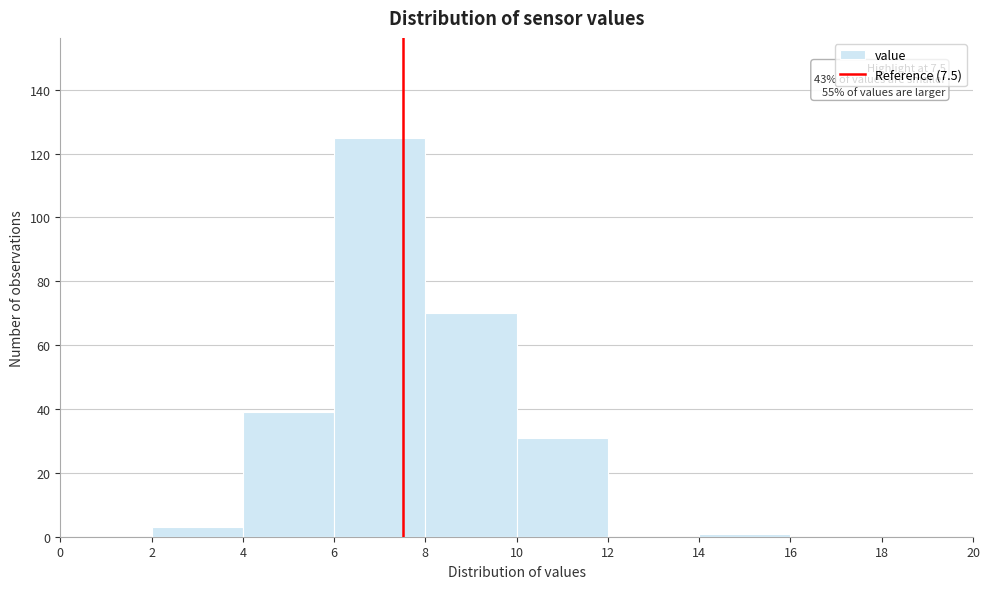

Over which range of the x-axis is the bar tallest?

6 to 8